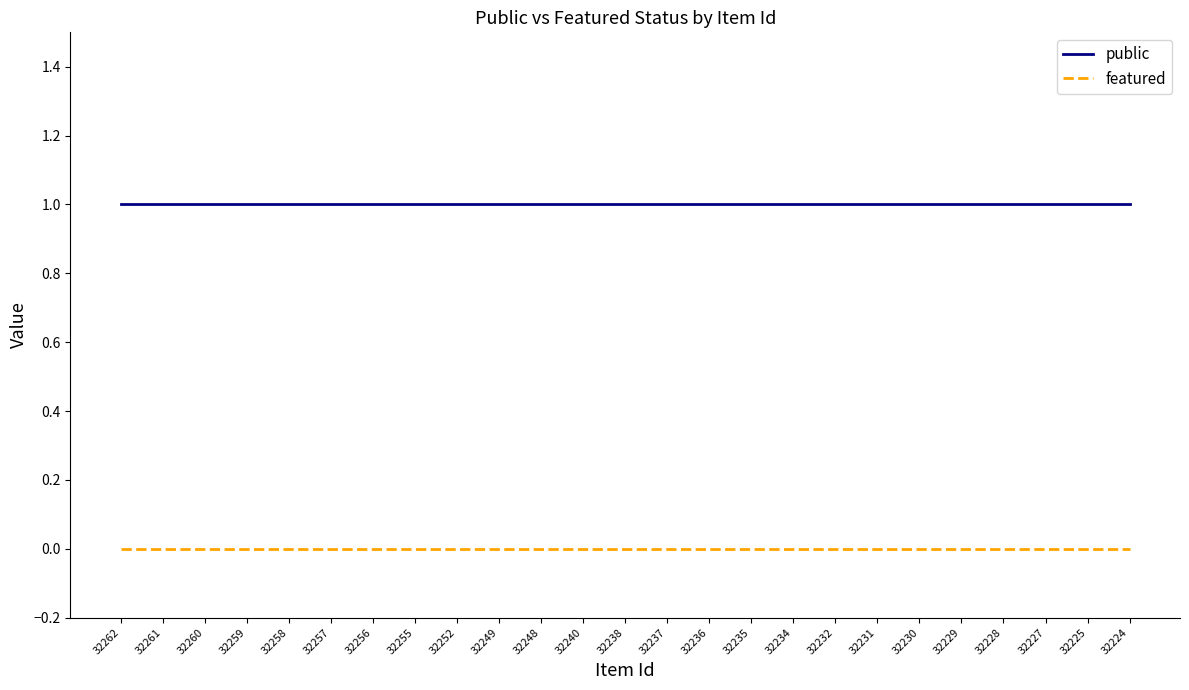

True or false: featured and public intersect in this chart.

False